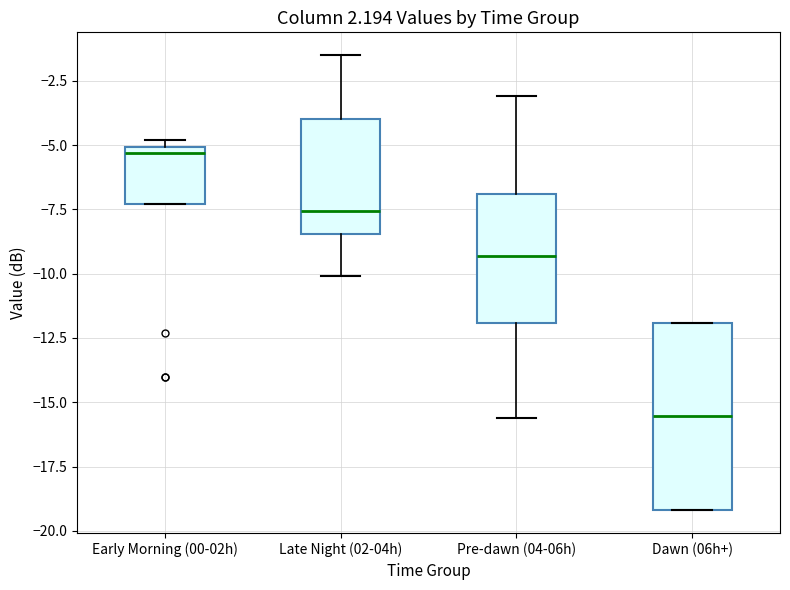

Reading left to right, read every box against the y-axis: the position of its median line, the range the box covers, and the ends of its whiskers. The values are not printed on the chart, so give them approximately, as read against the axis.

Early Morning (00-02h): median -5.5, box -7.5 to -5.0, whiskers -7.5 to -5.0 (just above the box's upper edge)
Late Night (02-04h): median -7.5, box -8.5 to -4.0, whiskers -10.0 to -1.5
Pre-dawn (04-06h): median -9.5, box -12.0 to -7.0, whiskers -15.5 to -3.0
Dawn (06h+): median -15.5, box -19.0 to -12.0, whiskers -19.0 to -12.0